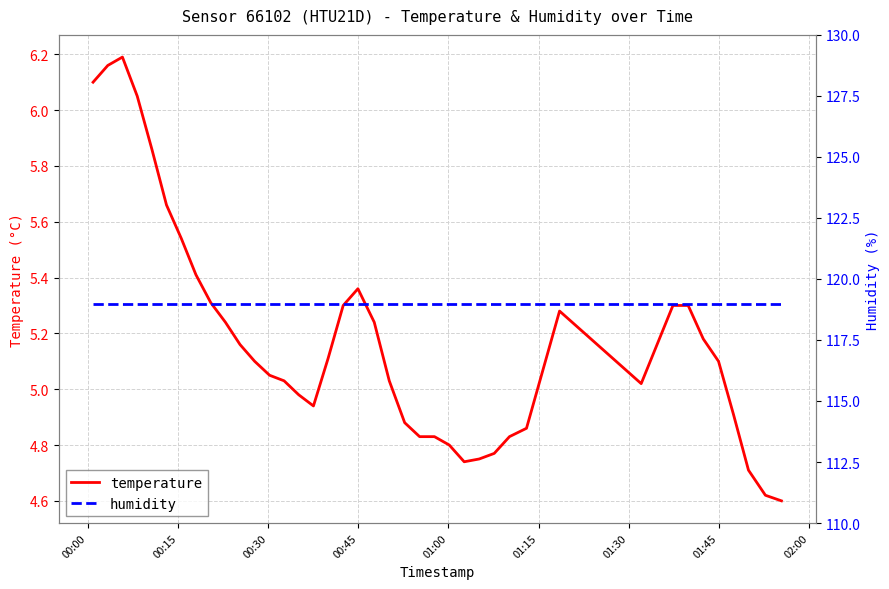

Rank the series by their average value, from highest to lowest.

humidity, temperature